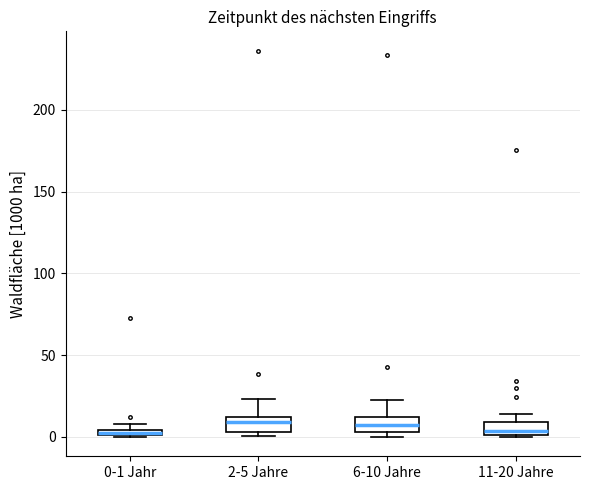

Where is the upper edge of the box for 6-10 Jahre on the y-axis? The values are not printed on the chart, so give them approximately, as read against the axis.

10